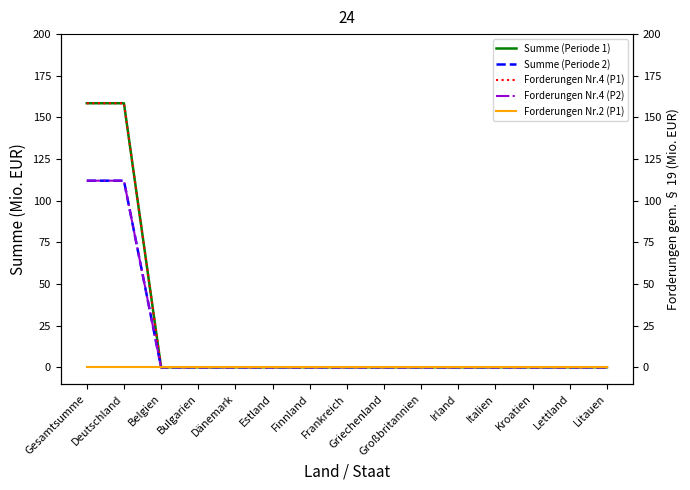

Rank the series at Italien from highest to lowest value.

Summe (Periode 1), Summe (Periode 2), Forderungen Nr.4 (P1), Forderungen Nr.4 (P2), Forderungen Nr.2 (P1)